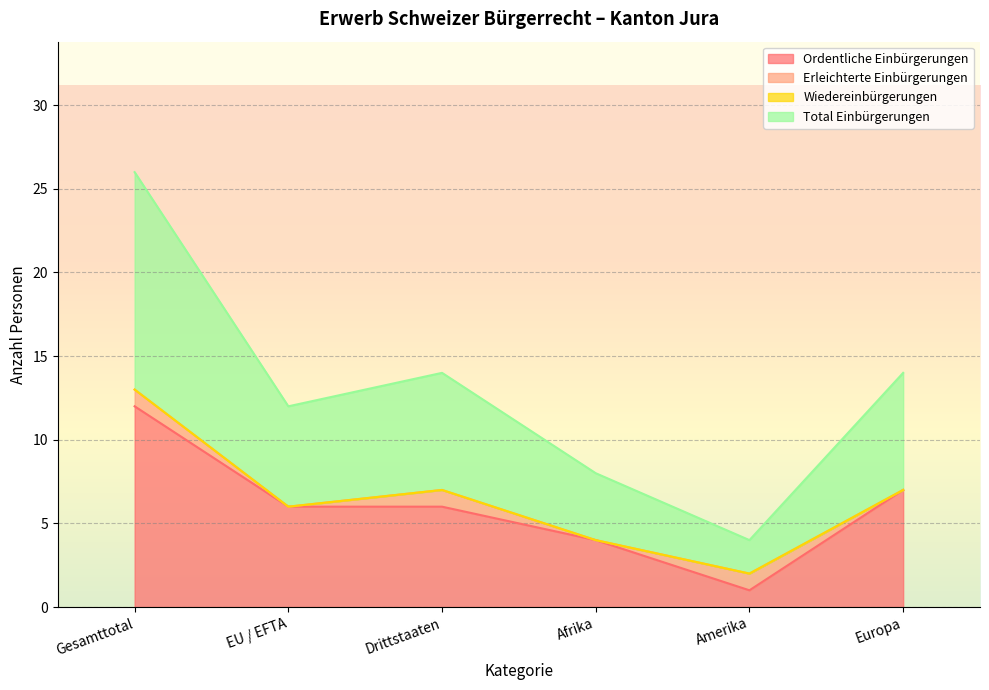

Where is the first local maximum for Total Einbürgerungen?

Drittstaaten